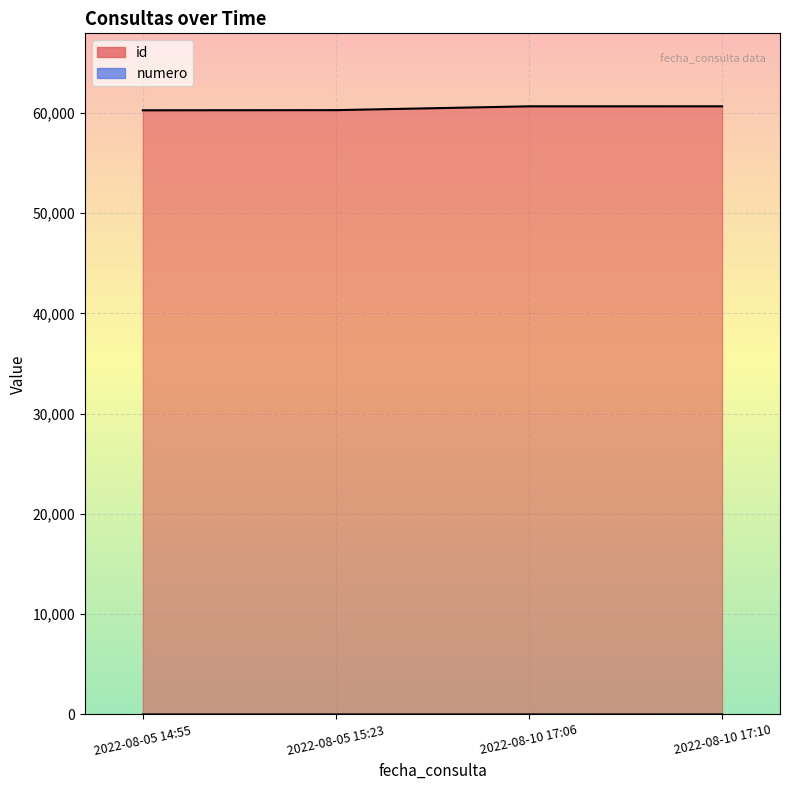

Reading left to right, what are all the values shown in this chart?

id: 2022-08-05 14:55=60243	2022-08-05 15:23=60258	2022-08-10 17:06=60639	2022-08-10 17:10=60640
numero: 2022-08-05 14:55=1	2022-08-05 15:23=2	2022-08-10 17:06=3	2022-08-10 17:10=4